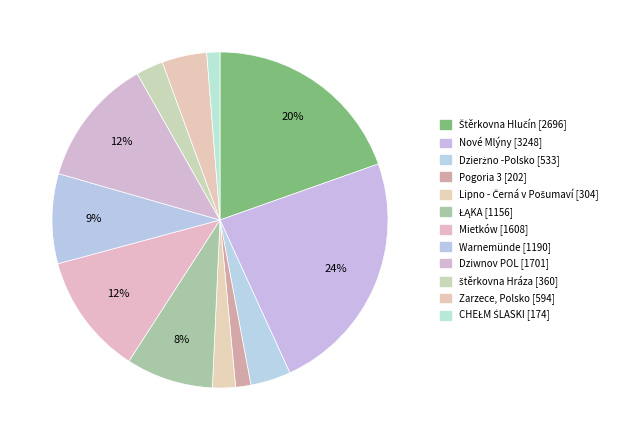

What is the largest slice in the pie chart?

Nové Mlýny